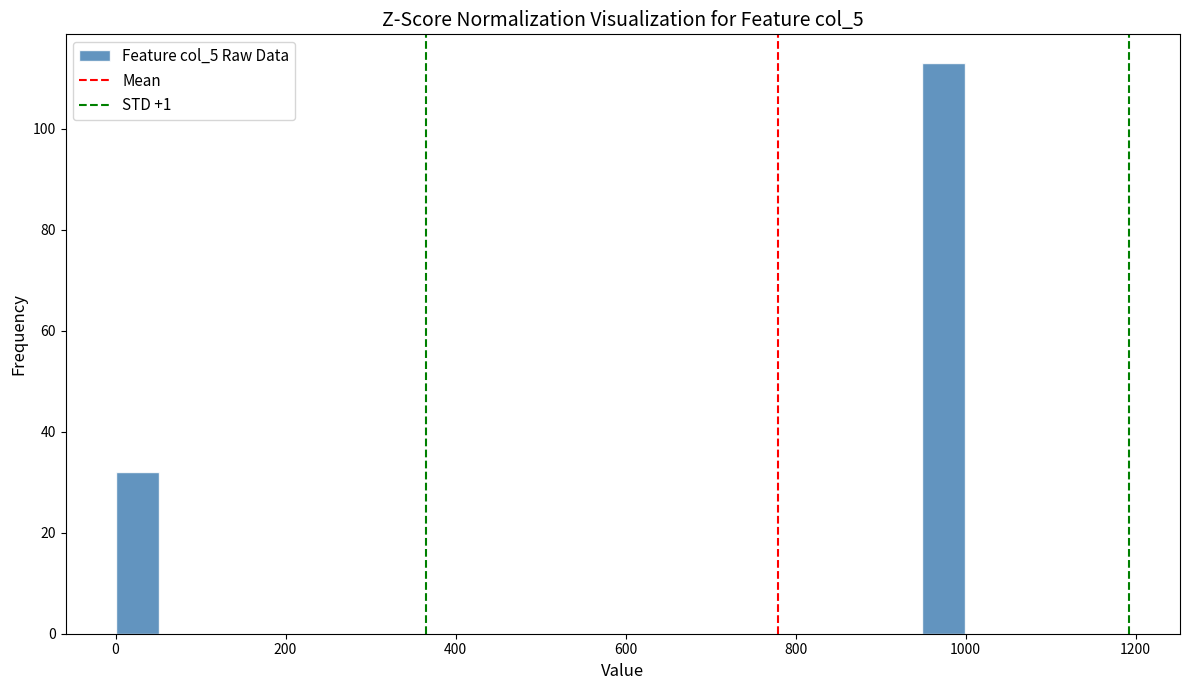

Around what value on the x-axis is the tallest bar? Give the approximate position of its centre, as read against the axis.

980